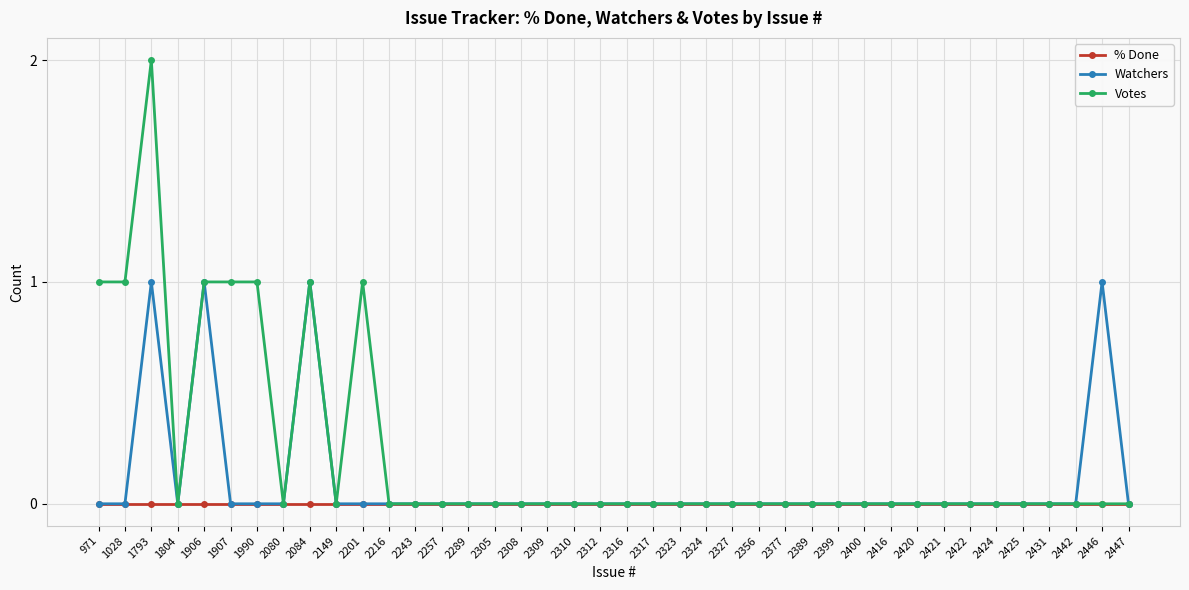

Which label corresponds to the largest value in the chart?

1793